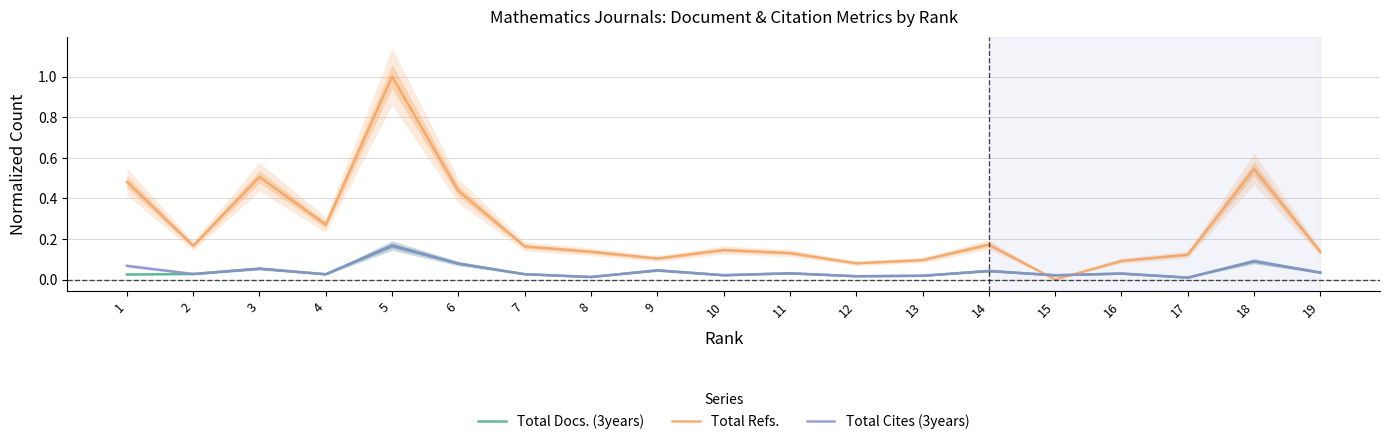

What is the highest value of the Total Docs. (3years) series?

0.2